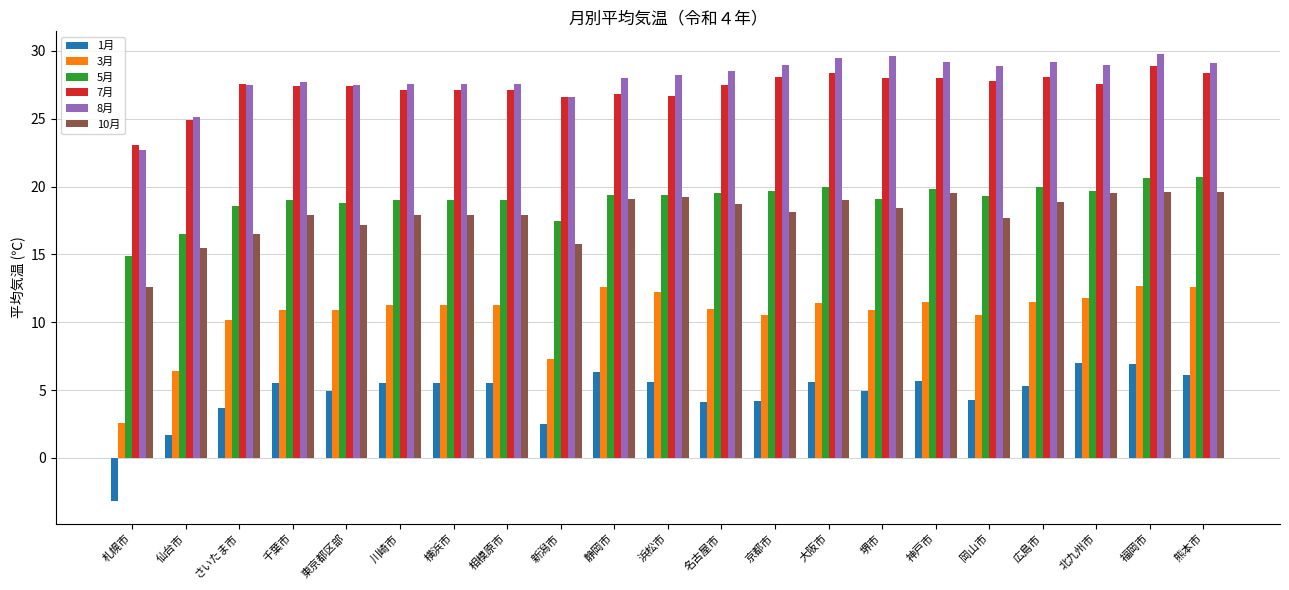

What position from the left is 相模原市?

8